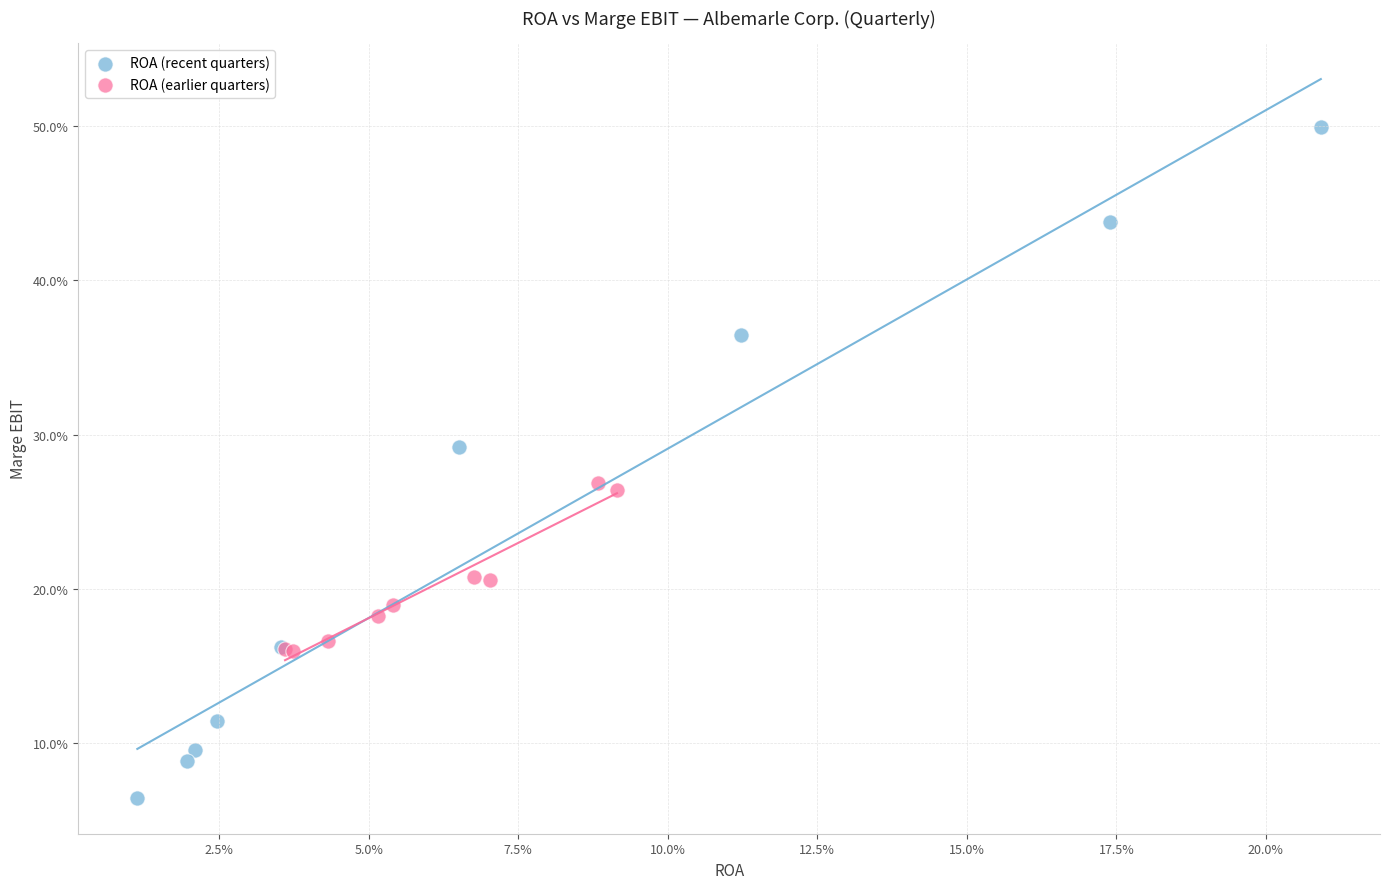

Which series reaches the maximum Y coordinate?

ROA (recent quarters)